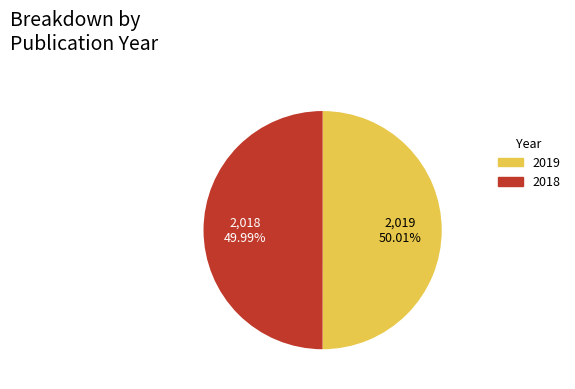

Approximately how many times larger is the value at 2019 compared to 2018?

1.0